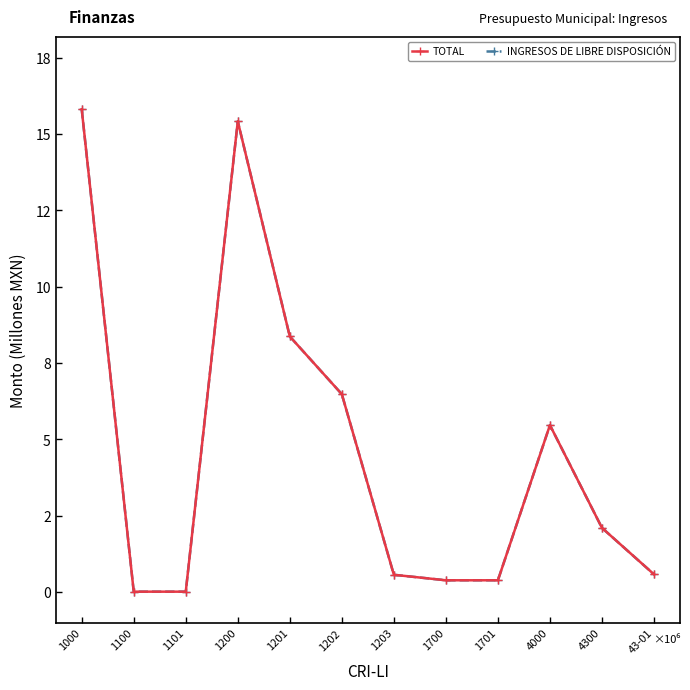

The value of INGRESOS DE LIBRE DISPOSICIÓN at 1201 is 8.4. True or false?

True